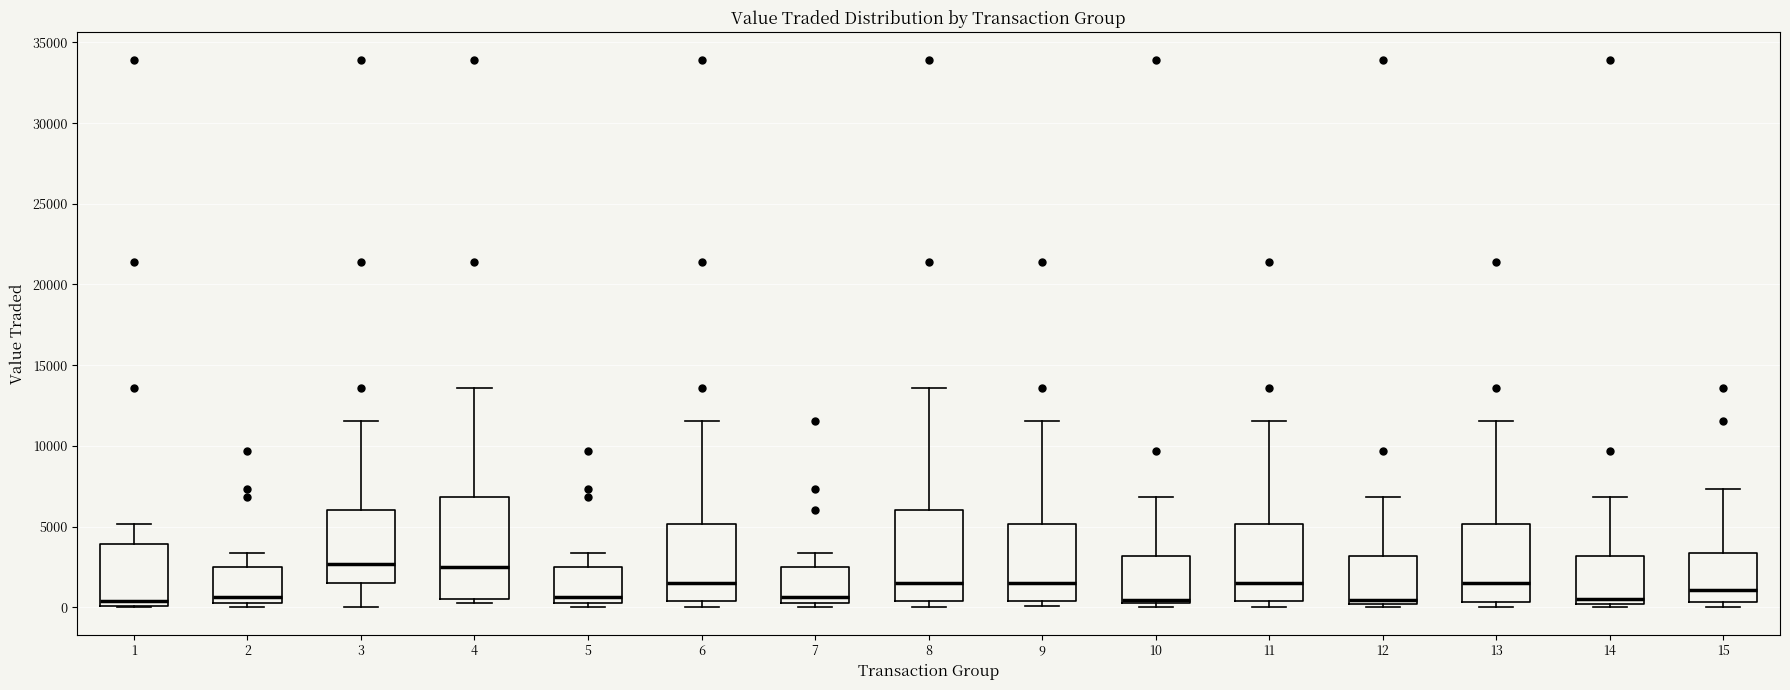

Where is the lower edge of the box at x = 10 on the y-axis? The values are not printed on the chart, so give them approximately, as read against the axis.

500